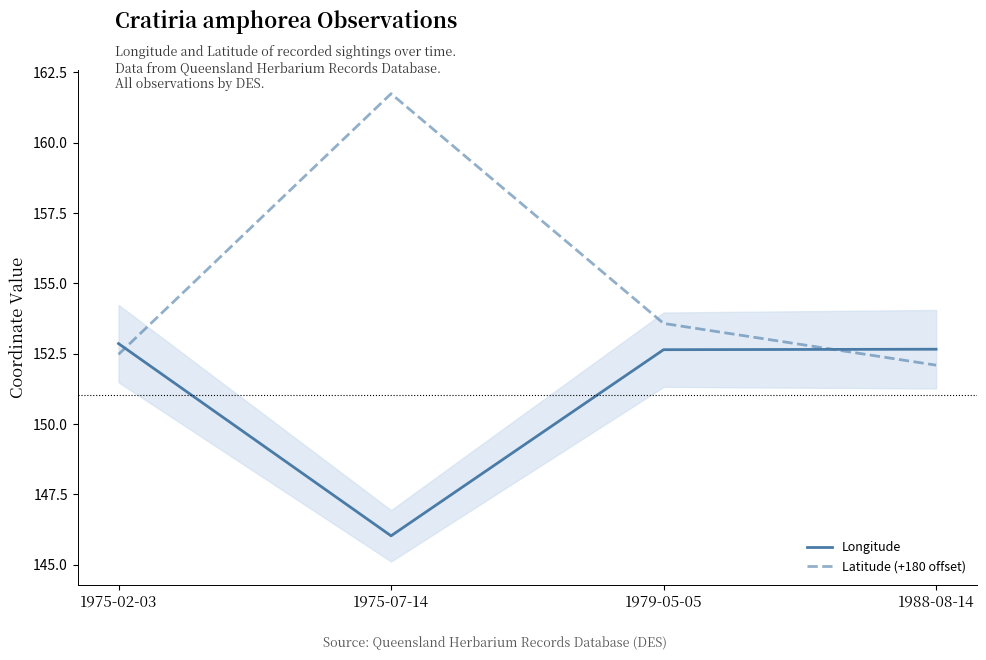

After their last crossing, which series has the higher values: Latitude (+180 offset) or Longitude?

Longitude